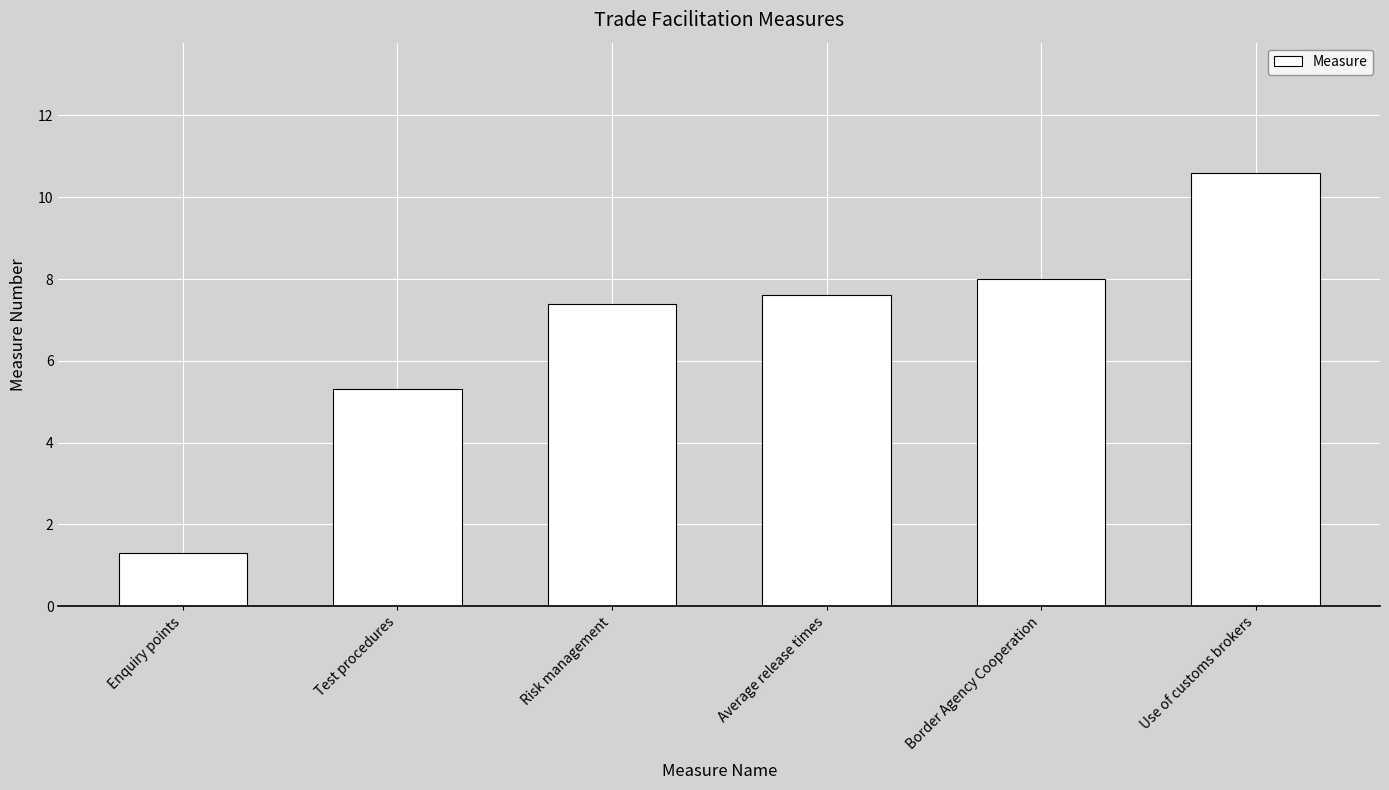

At which category does the chart reach its minimum across all series?

Enquiry points